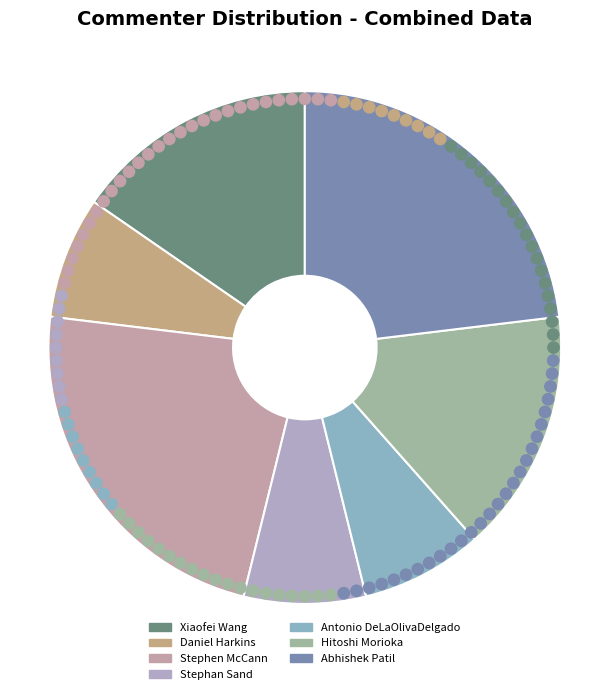

What is the ratio of the value at Hitoshi Morioka to the value at Daniel Harkins?

2.0